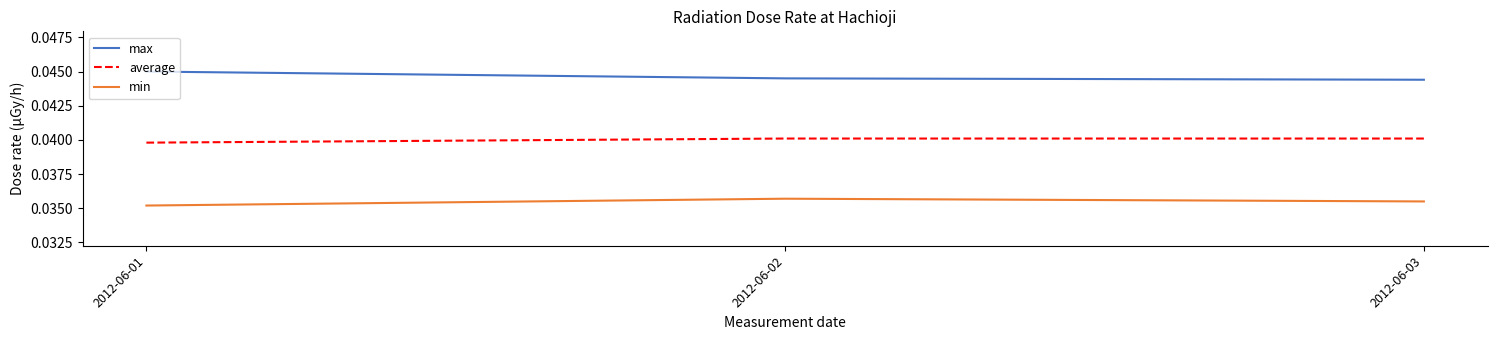

What are all the series names shown in the legend?

max, average, min